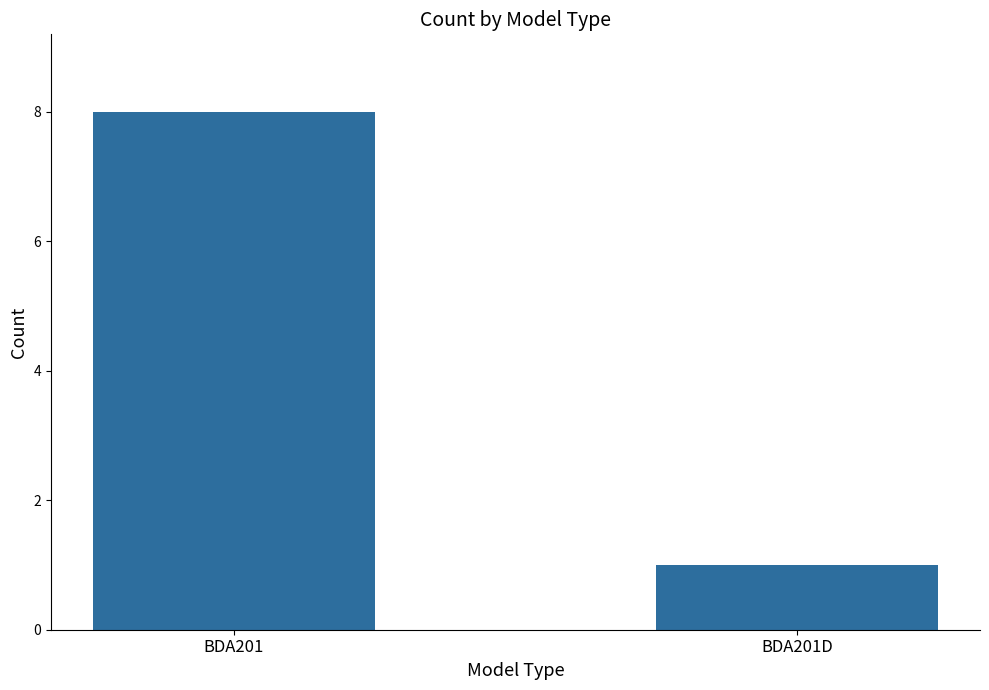

Which category has the lowest value across all series?

BDA201D